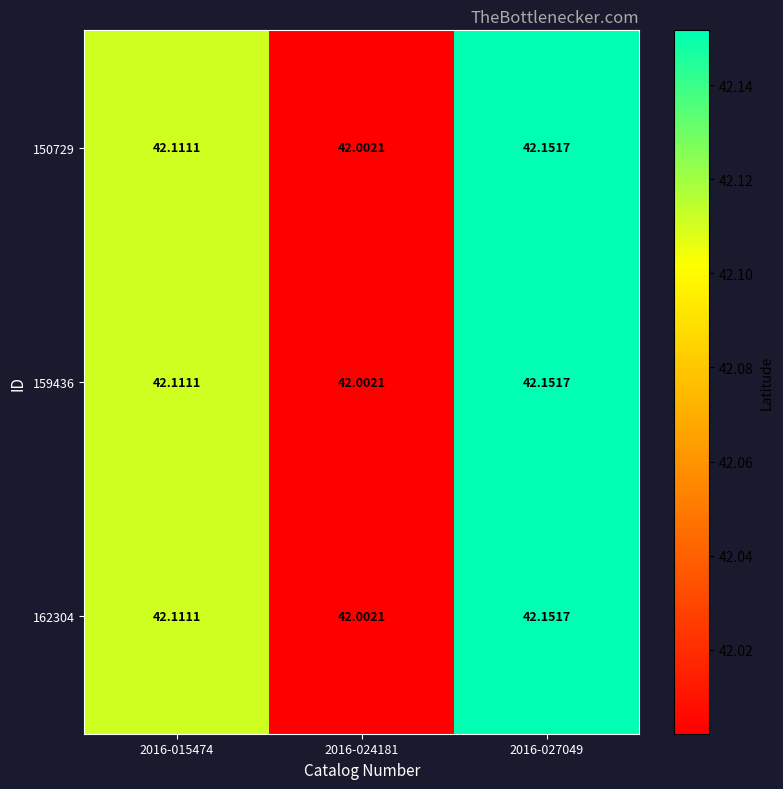

Is the value of 150729 at 2016-027049 greater than the value of 159436 at 2016-024181?

Yes